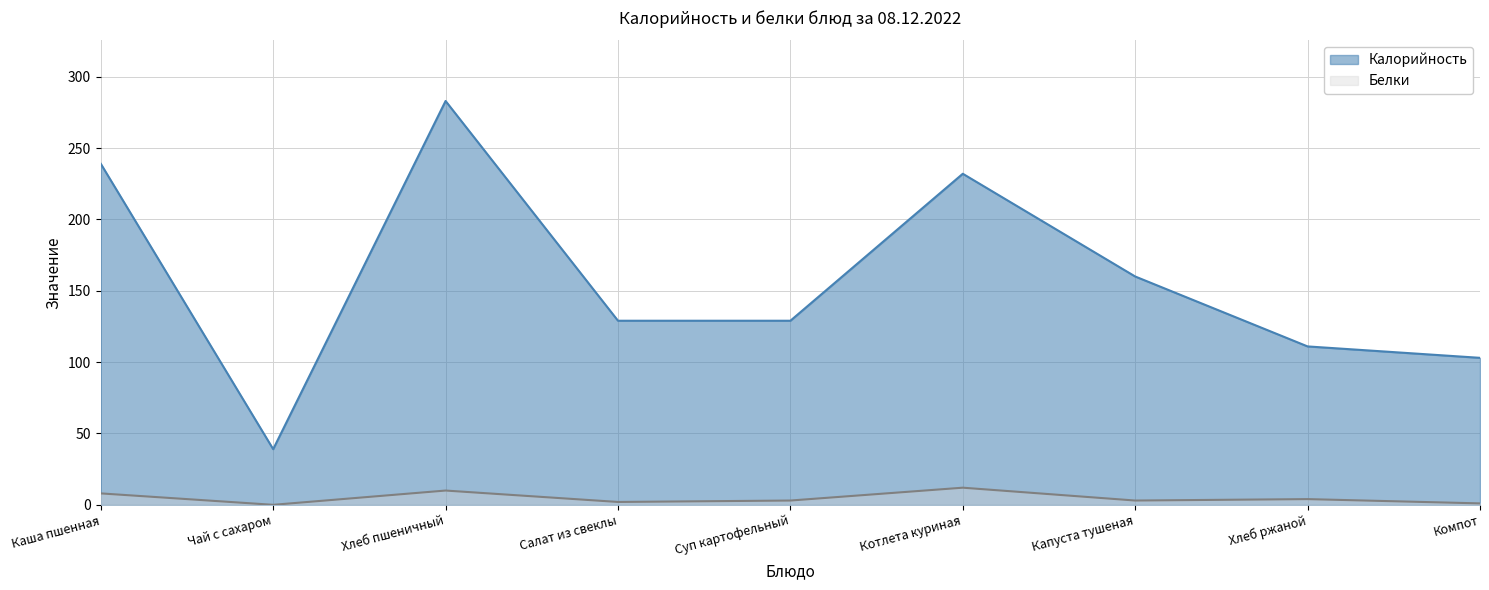

What is the value of the Калорийность point at the 8th from the left?

111